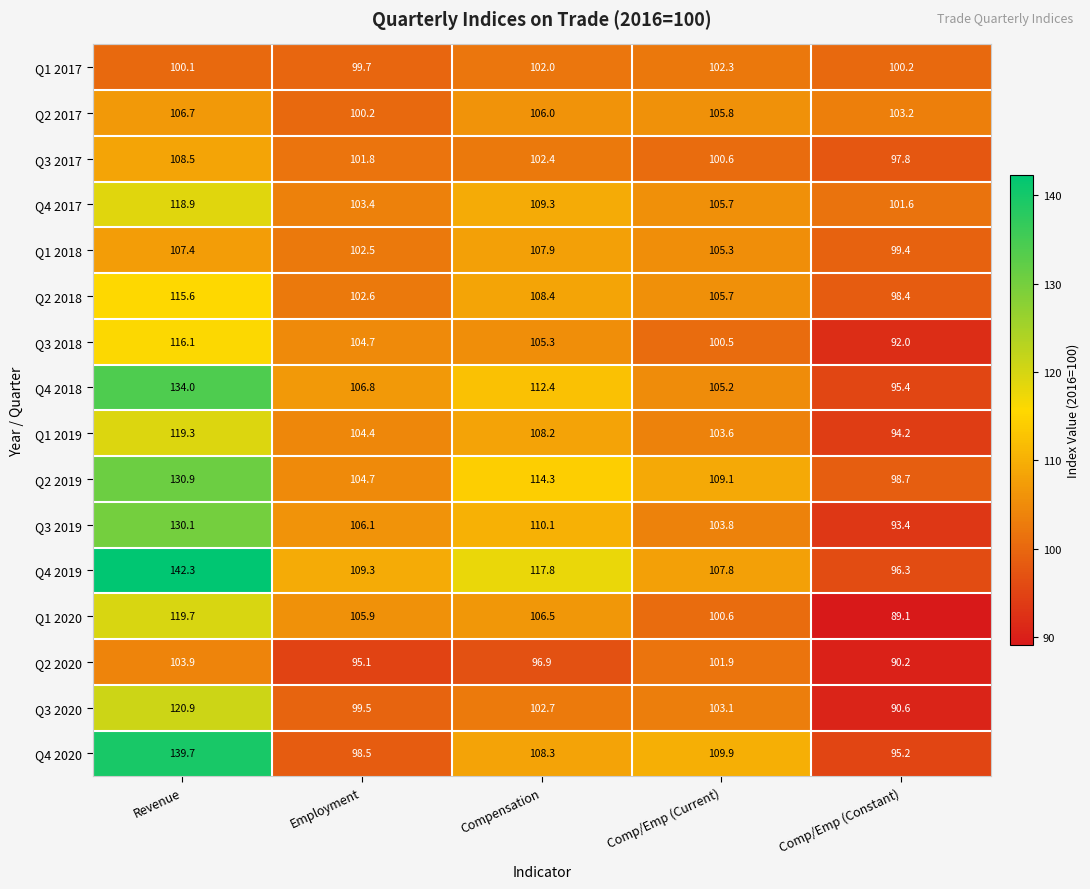

What is the average value of the Q3 2018 series?

103.7